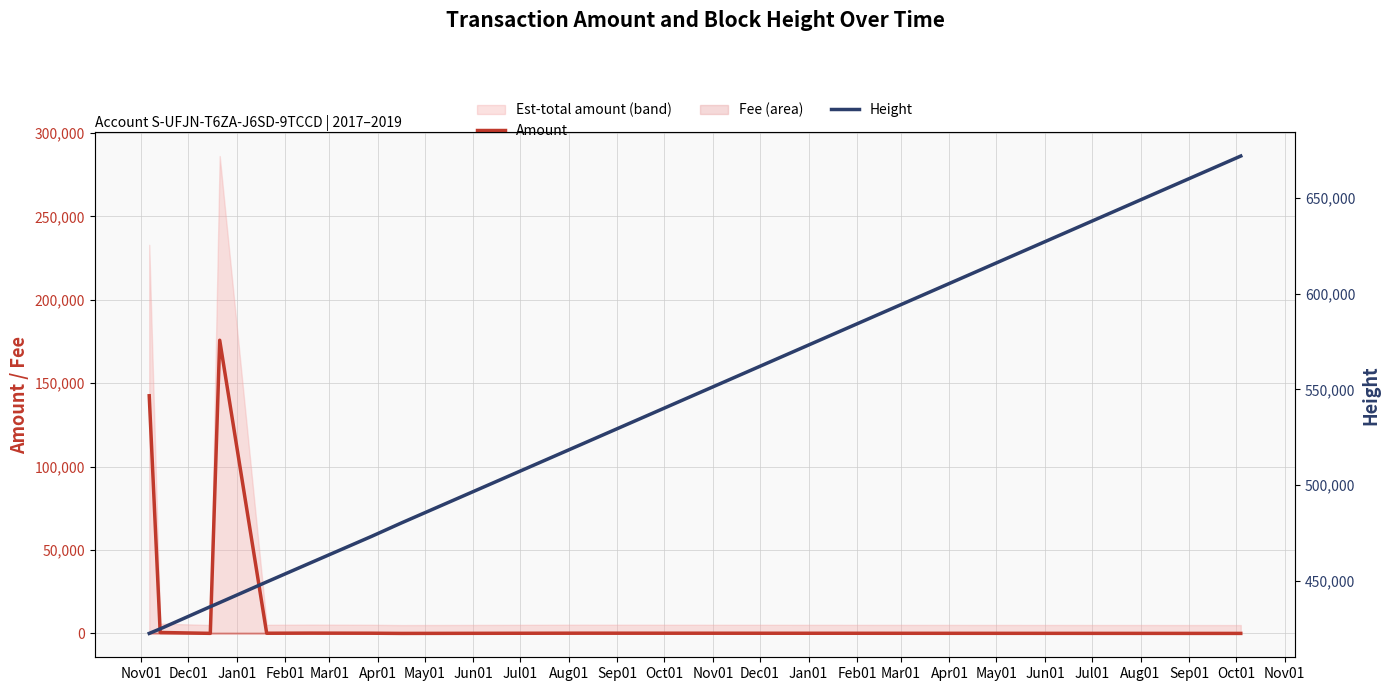

Which has a higher value, Apr01 or Jan01?

Apr01